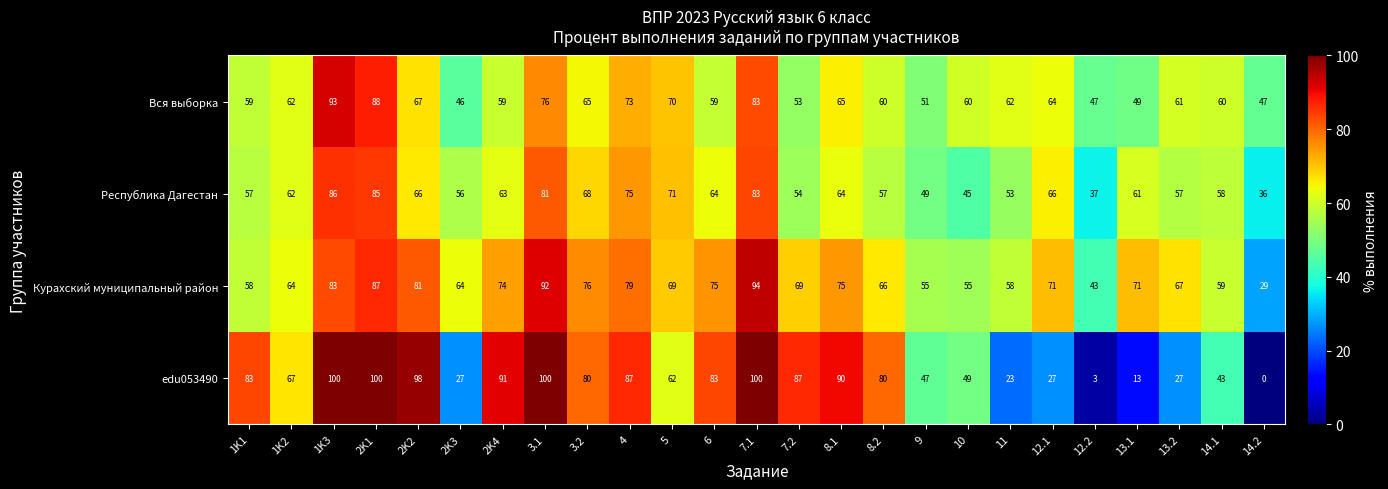

Which category has the highest value in the Республика Дагестан series?

1K3